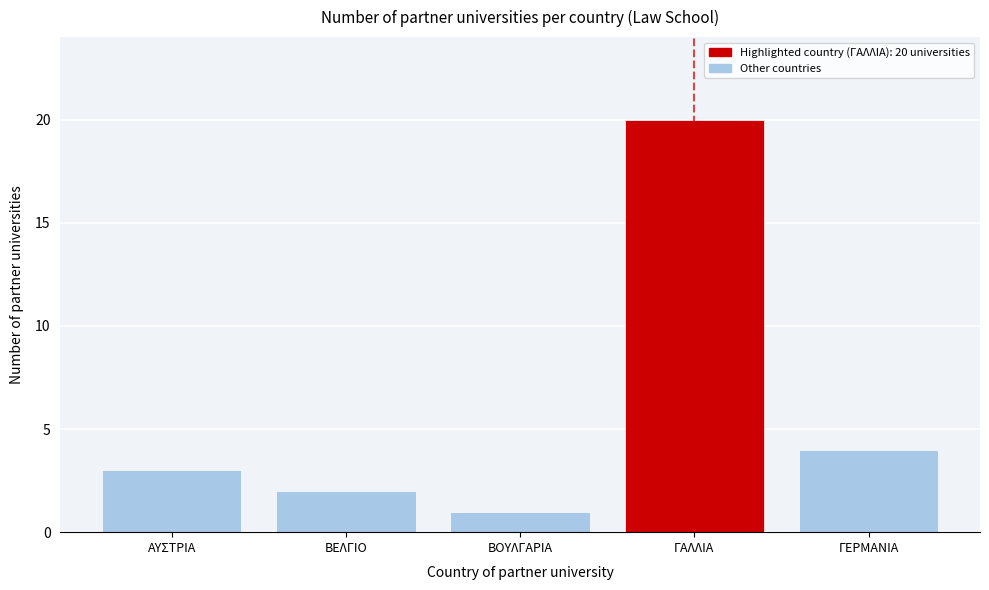

Reading left to right, extract all data points from this chart.

3	2	1	20	4